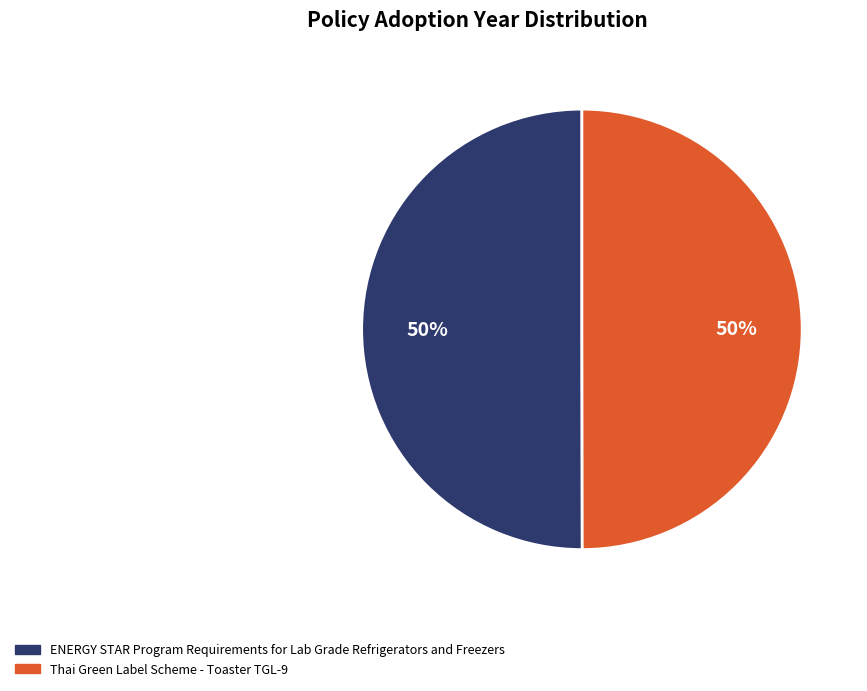

Count the number of slices in the pie.

2